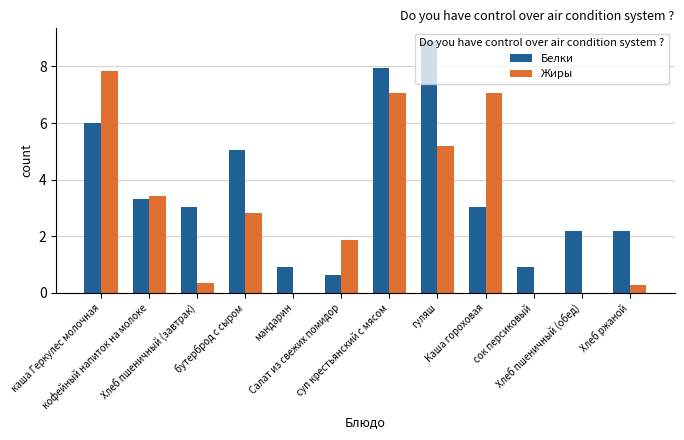

What is the greatest value displayed?

8.9